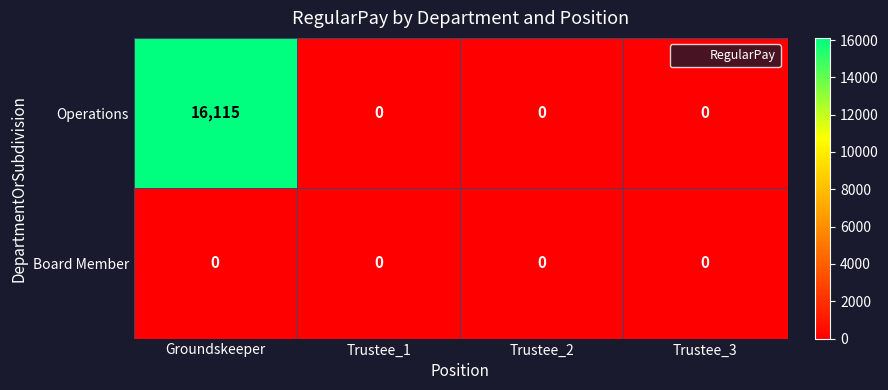

What is the difference between the highest and lowest values at Groundskeeper?

16115